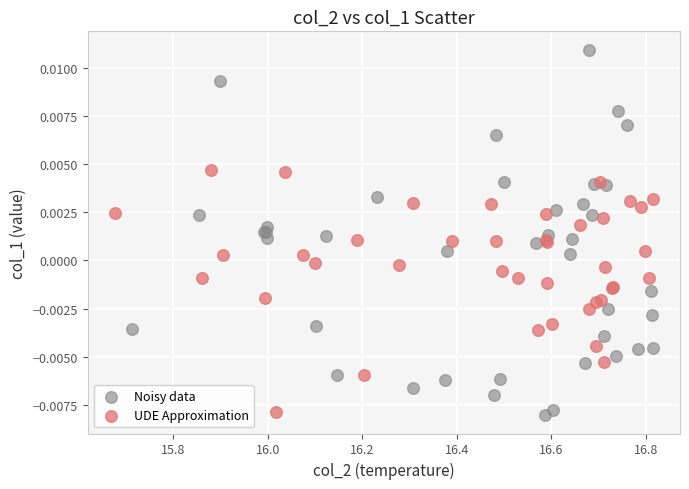

Which series reaches the maximum Y coordinate?

Noisy data